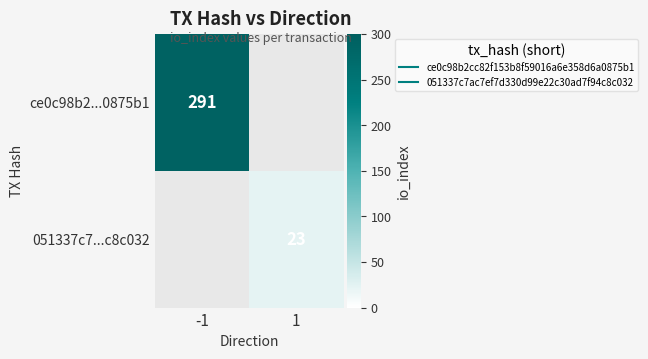

What is the smallest value displayed?

23.0